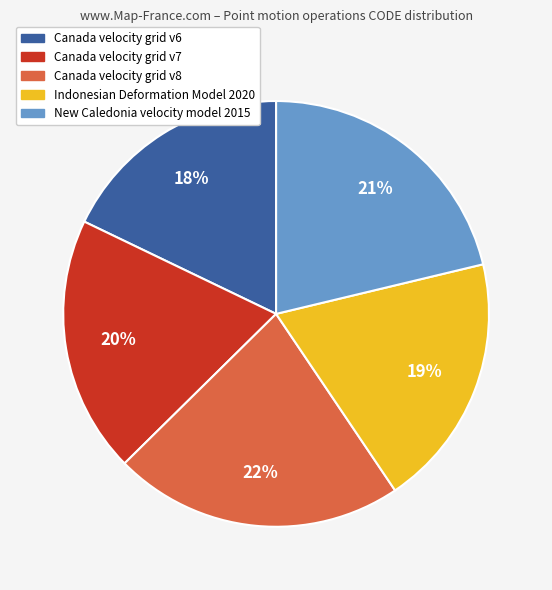

How many segments does this pie chart have?

5